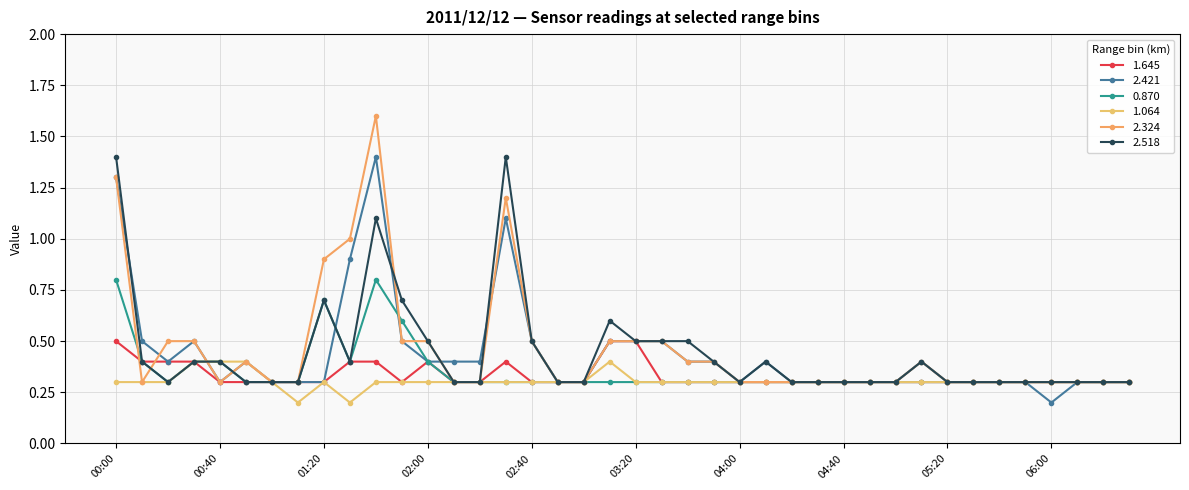

True or false: 0.870 and 1.645 cross at least once.

False